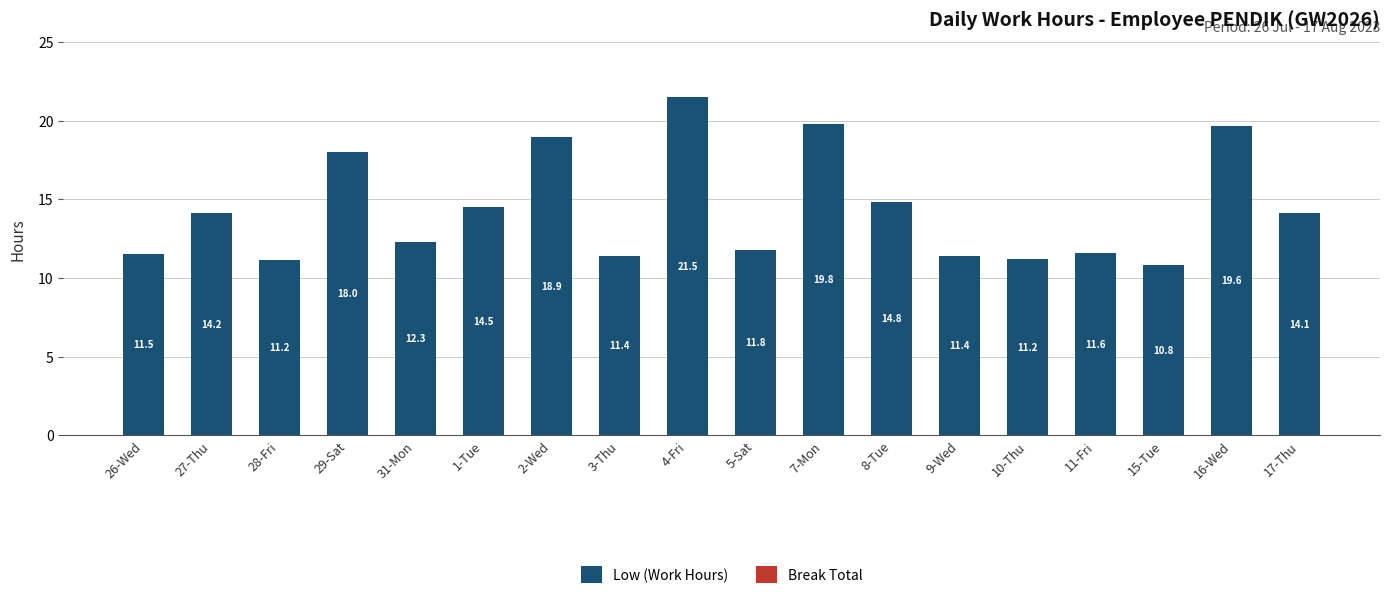

What is the label of the 5th bar from the left?

31-Mon